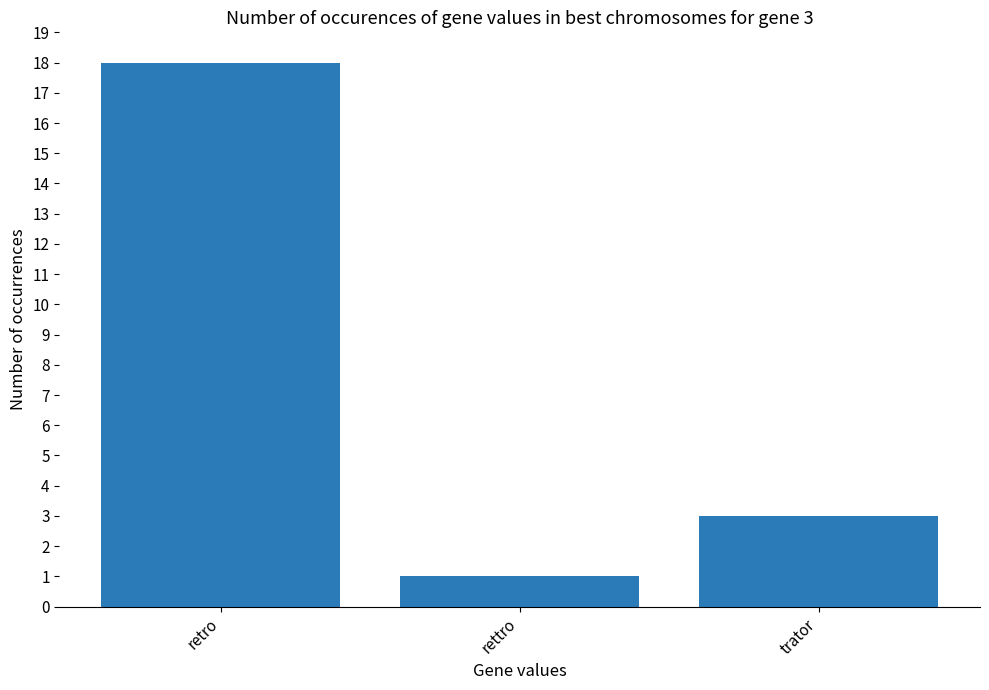

How many data points does each series have?

3